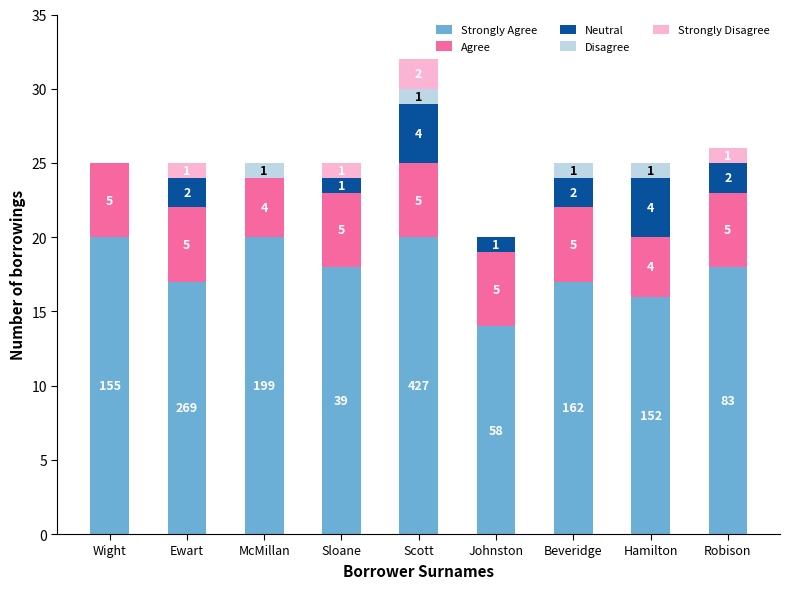

At which category is the sum across all series the highest?

Scott